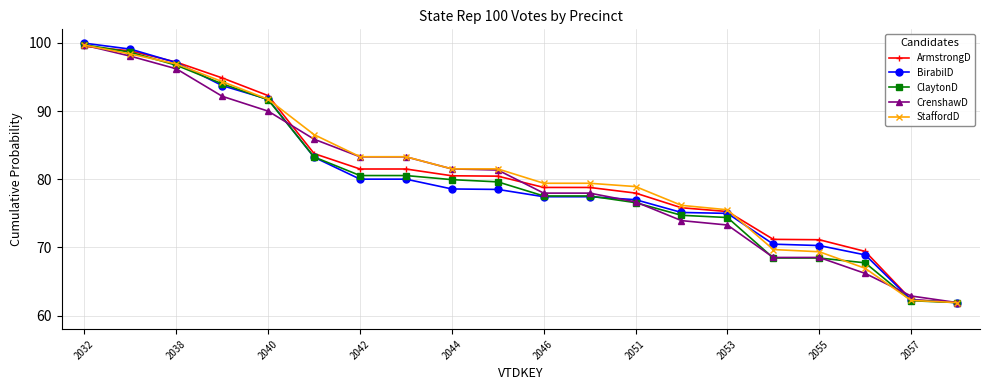

Which series has the widest spread of values?

BirabilD